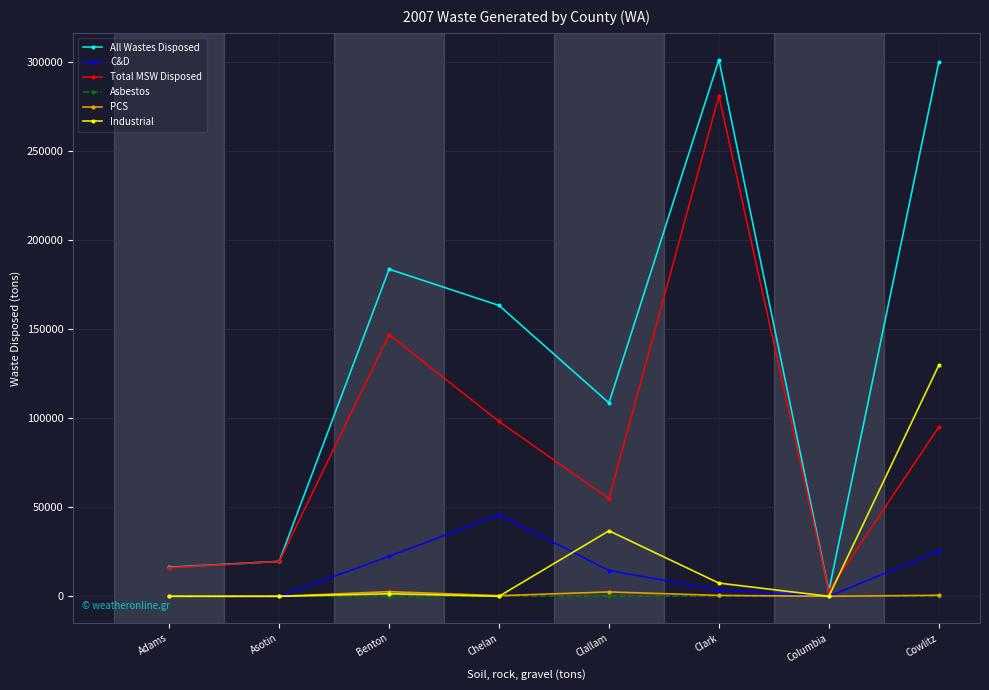

Which category has the highest value in the Total MSW Disposed series?

Clark